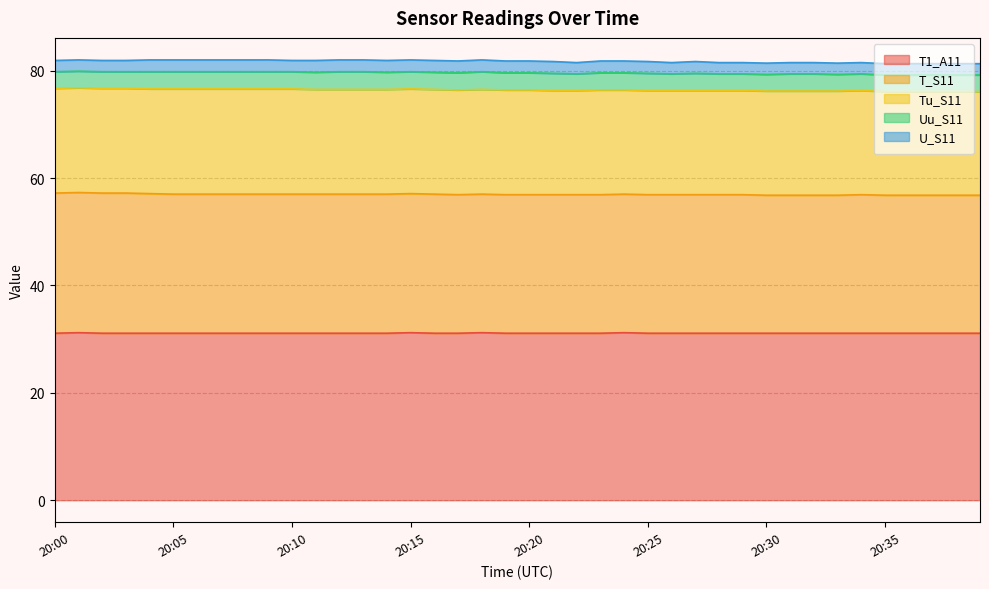

Which series has the largest total across all categories?

T1_A11